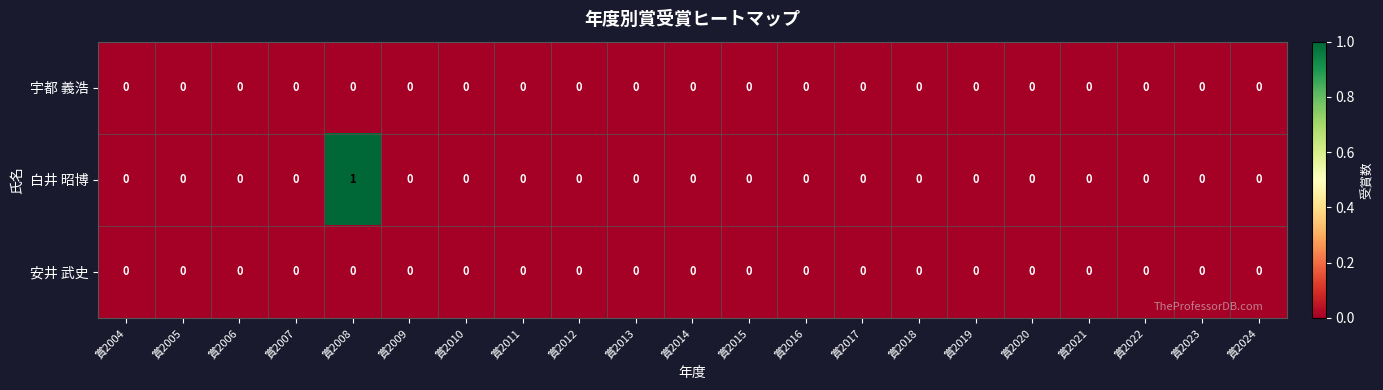

Which series has the largest range (max minus min)?

白井 昭博